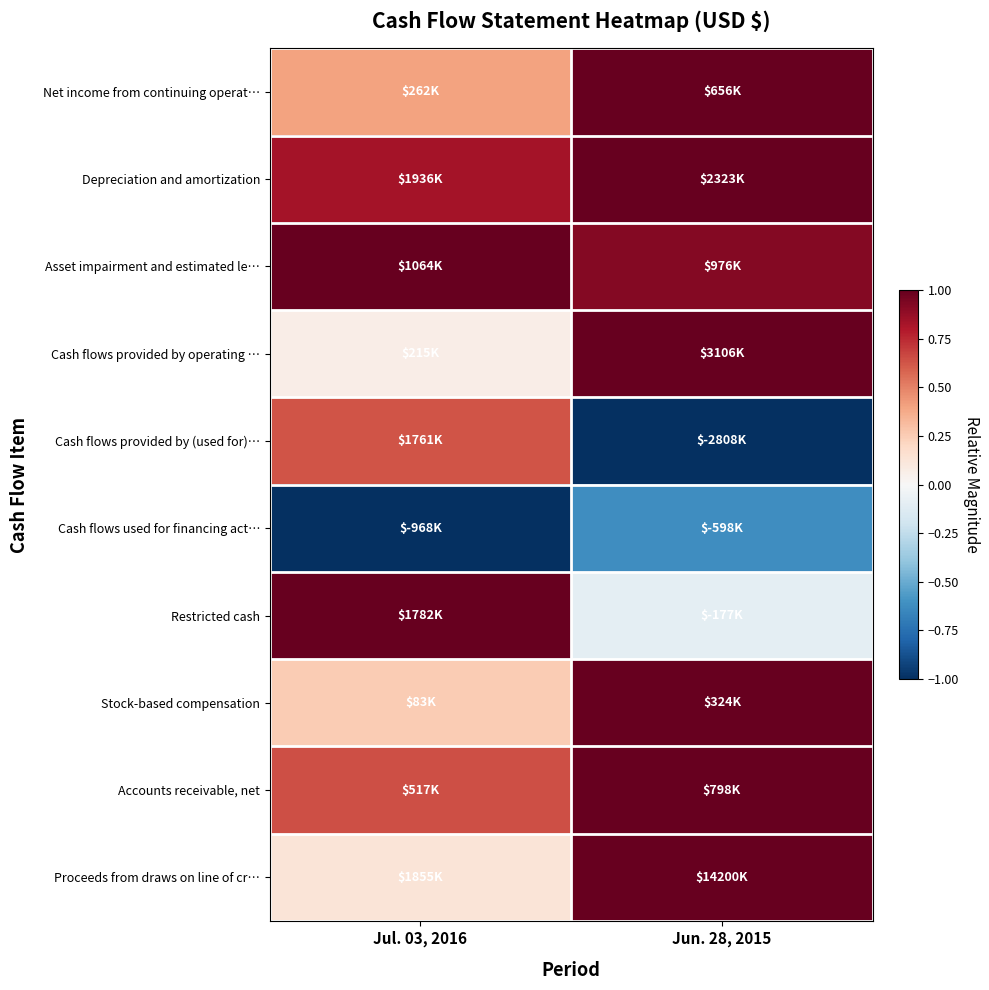

What is the spread (max minus min) of values at Jul. 03, 2016?

2.0